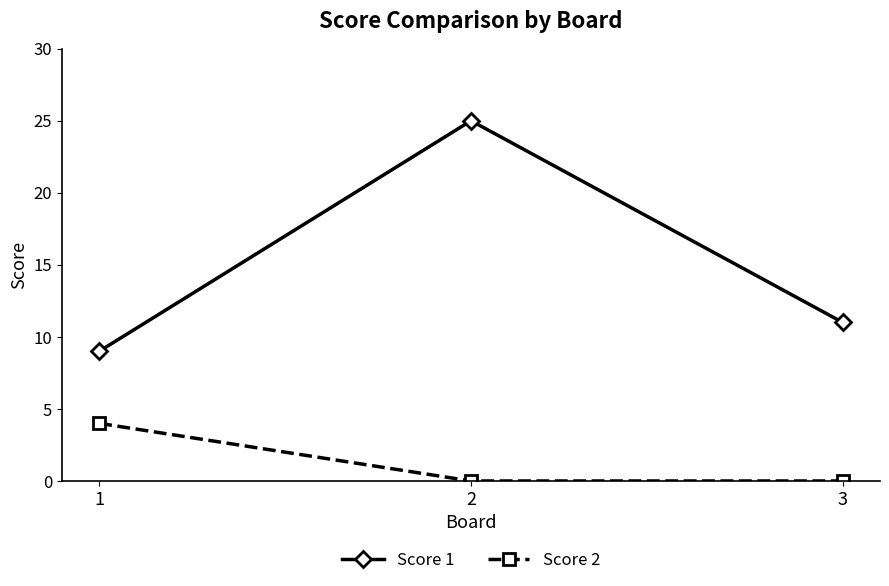

How many series are shown in this chart?

2